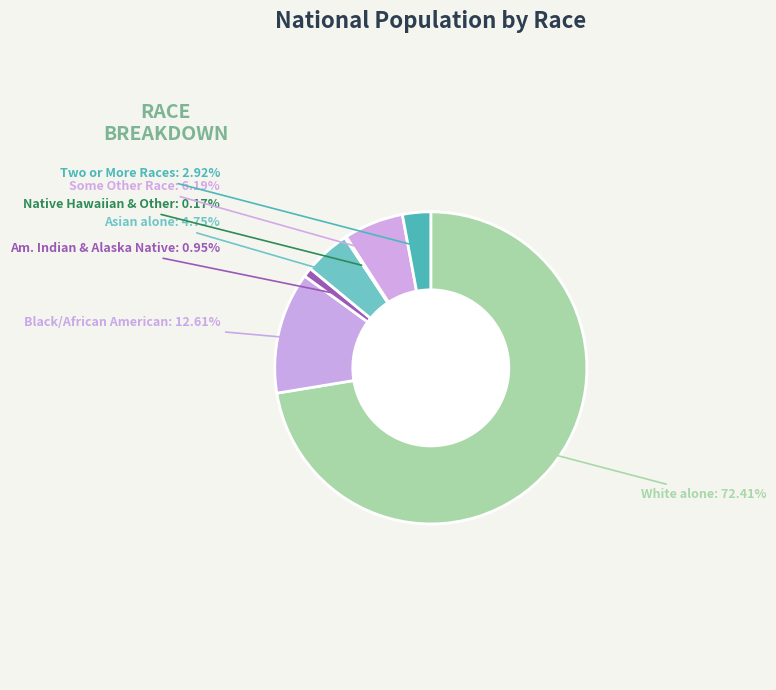

Rank the categories by value from highest to lowest.

White alone, Black or African American alone, Some Other Race alone, Asian alone, Two or More Races, American Indian and Alaska Native, Native Hawaiian and Other Pacific